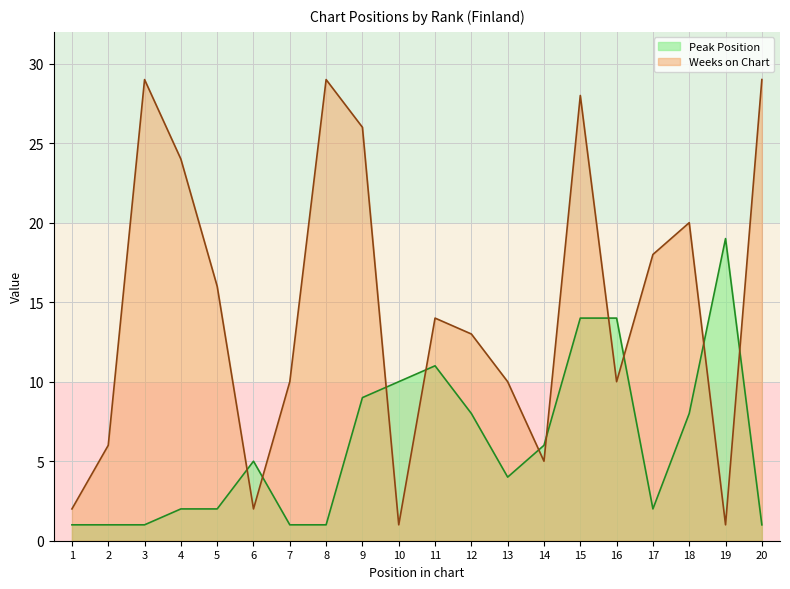

What is the difference between the maximum and minimum values in the Peak Position series?

18